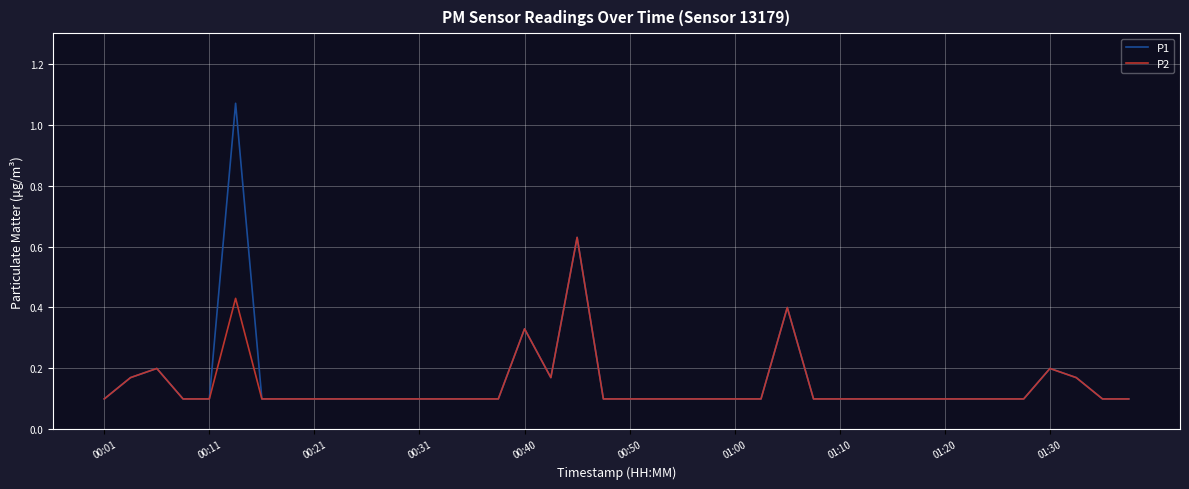

What is the sum of all P1 values?

6.4